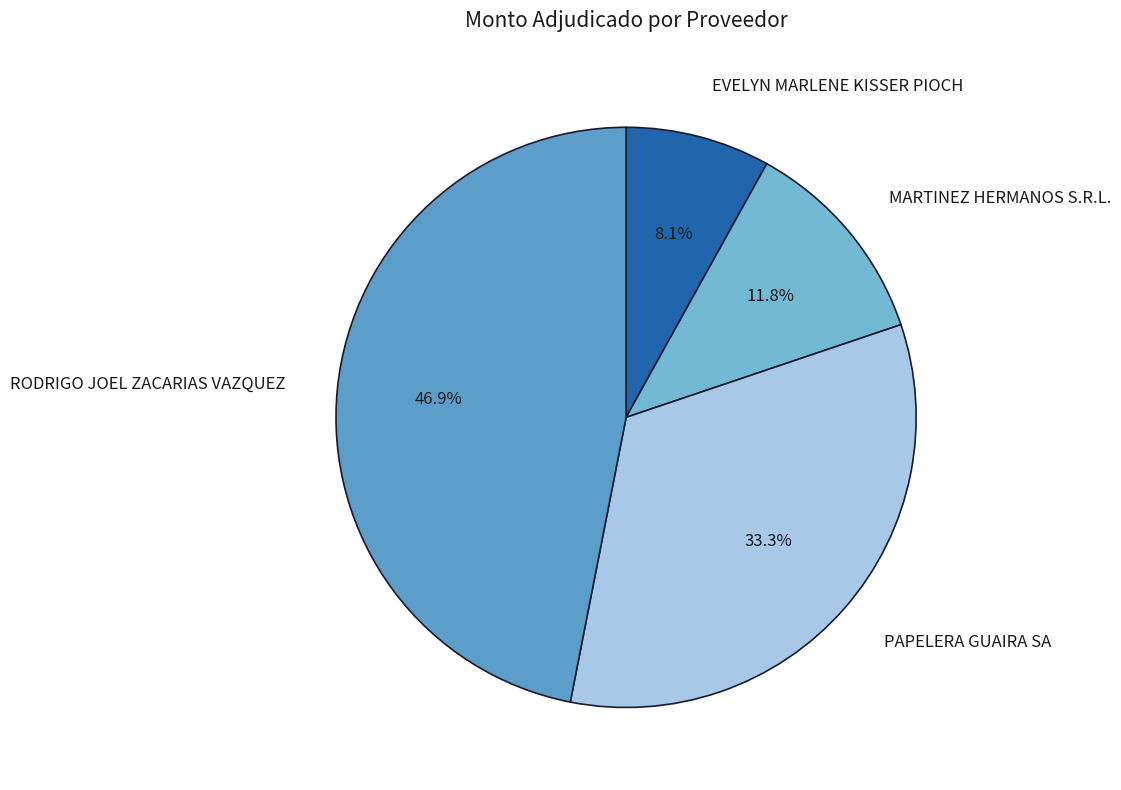

Rank the categories by value from highest to lowest.

RODRIGO JOEL ZACARIAS VAZQUEZ, PAPELERA GUAIRA SA, MARTINEZ HERMANOS S.R.L., EVELYN MARLENE KISSER PIOCH